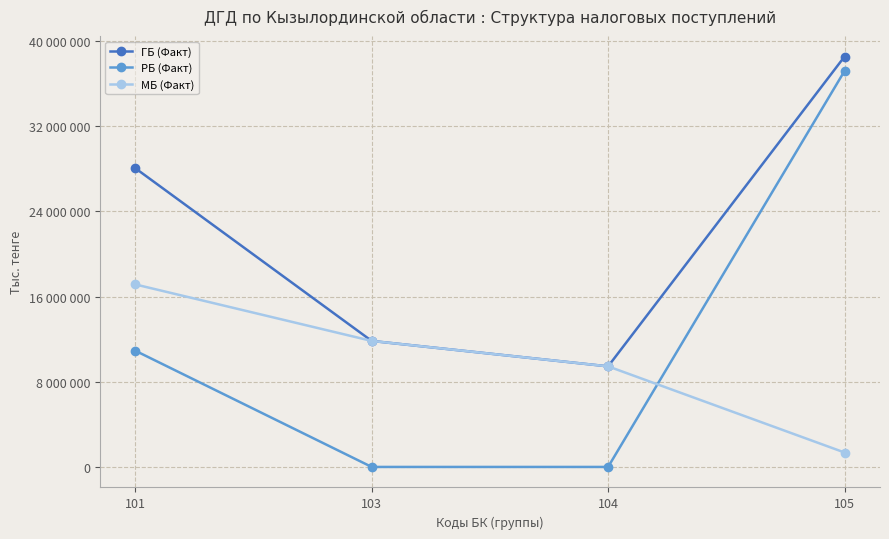

Rank the series by their maximum value, from lowest to highest.

МБ (Факт), РБ (Факт), ГБ (Факт)